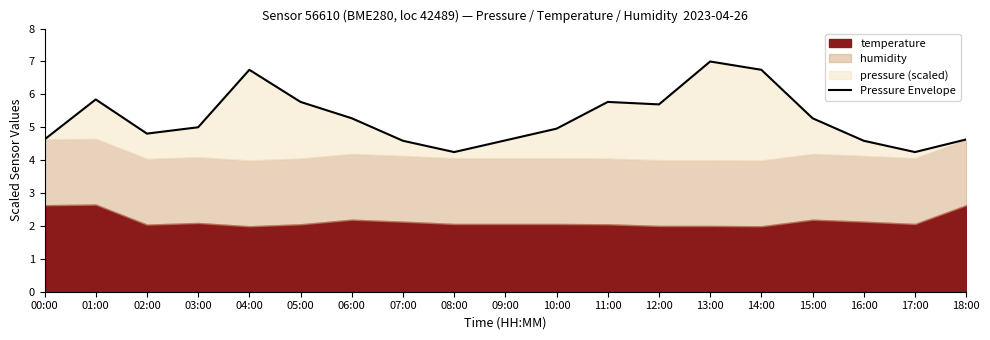

At which category does the data reach its first local peak?

01:00